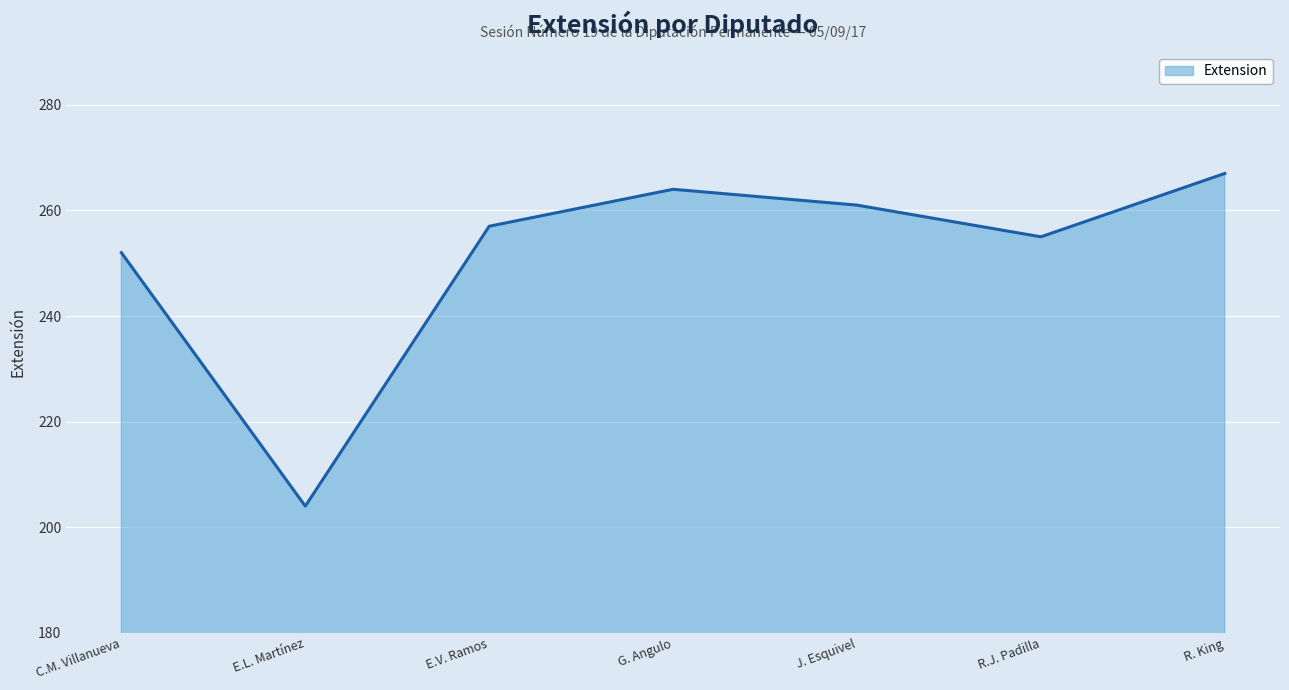

What is the difference between the values at R. King and E.V. Ramos?

10